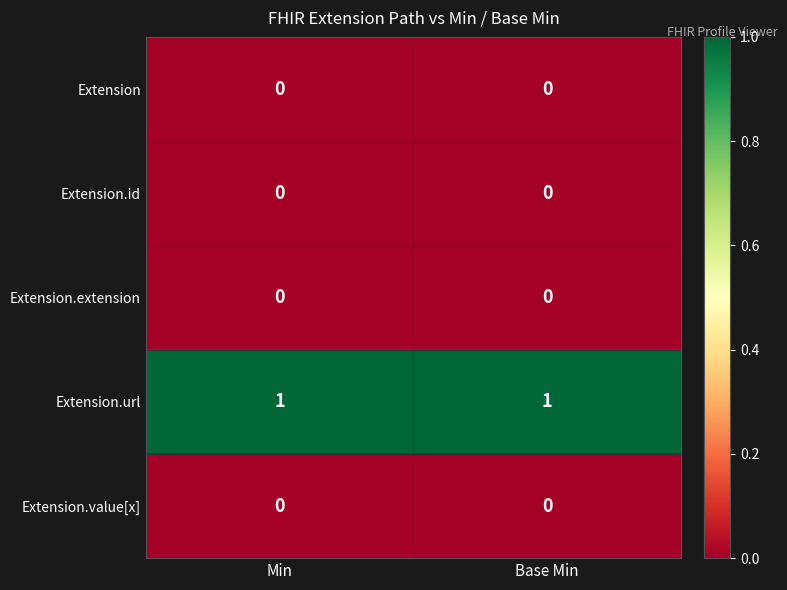

True or false: Extension.extension has a value of 0 at Base Min.

True